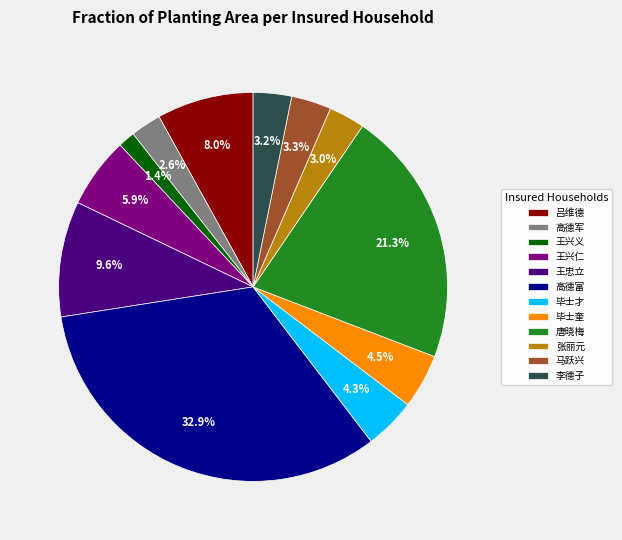

To the nearest percent, what portion does 张丽元 represent?

3%